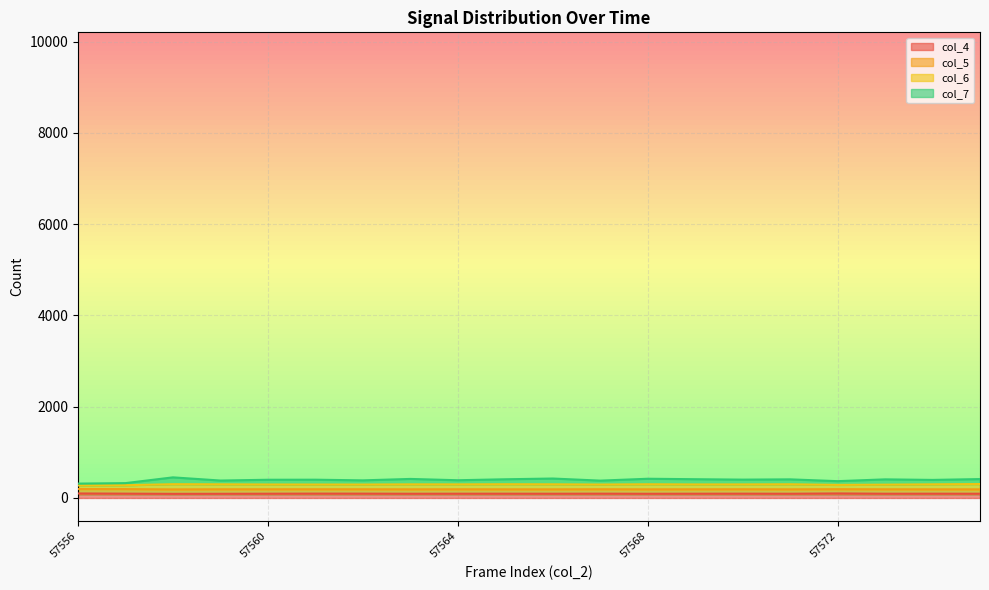

What is the minimum value shown in the chart?

90.5